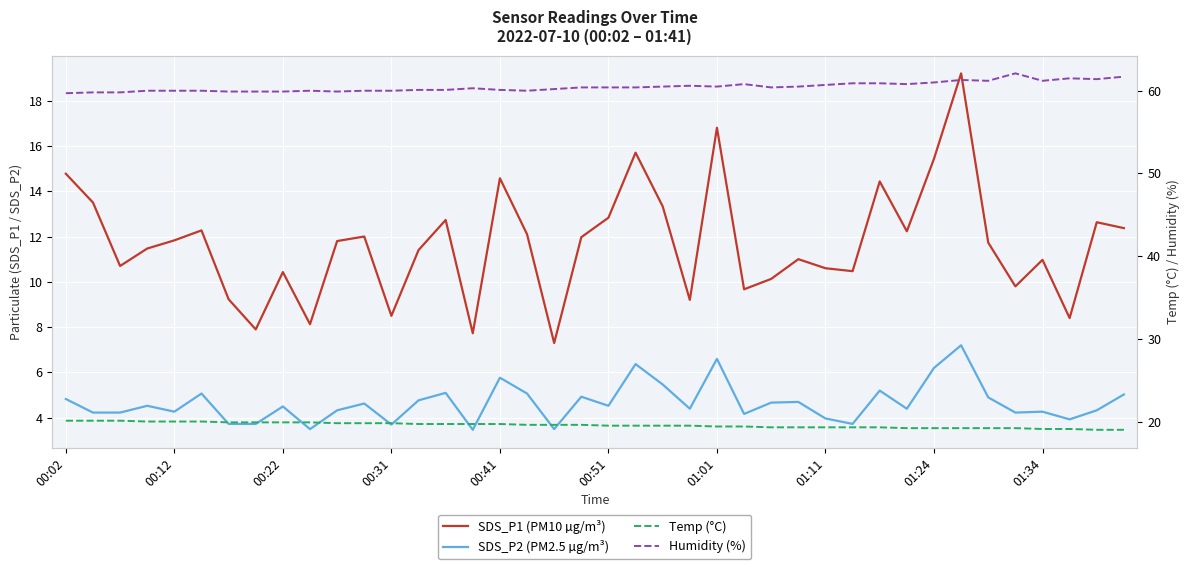

The value of Temp (°C) at 27 is 25.6. True or false?

False